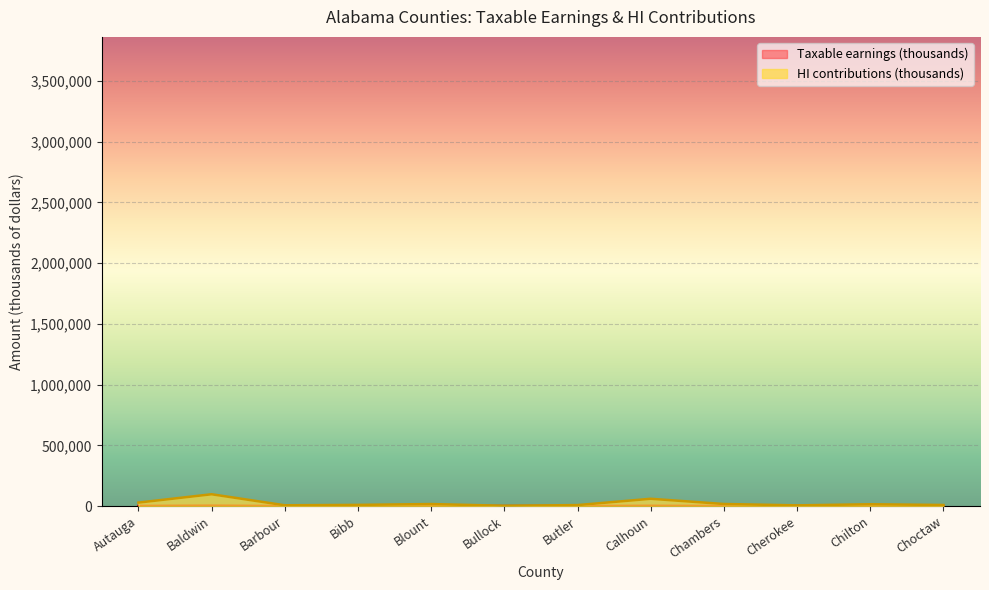

What is the label of the 1st point from the left?

Autauga